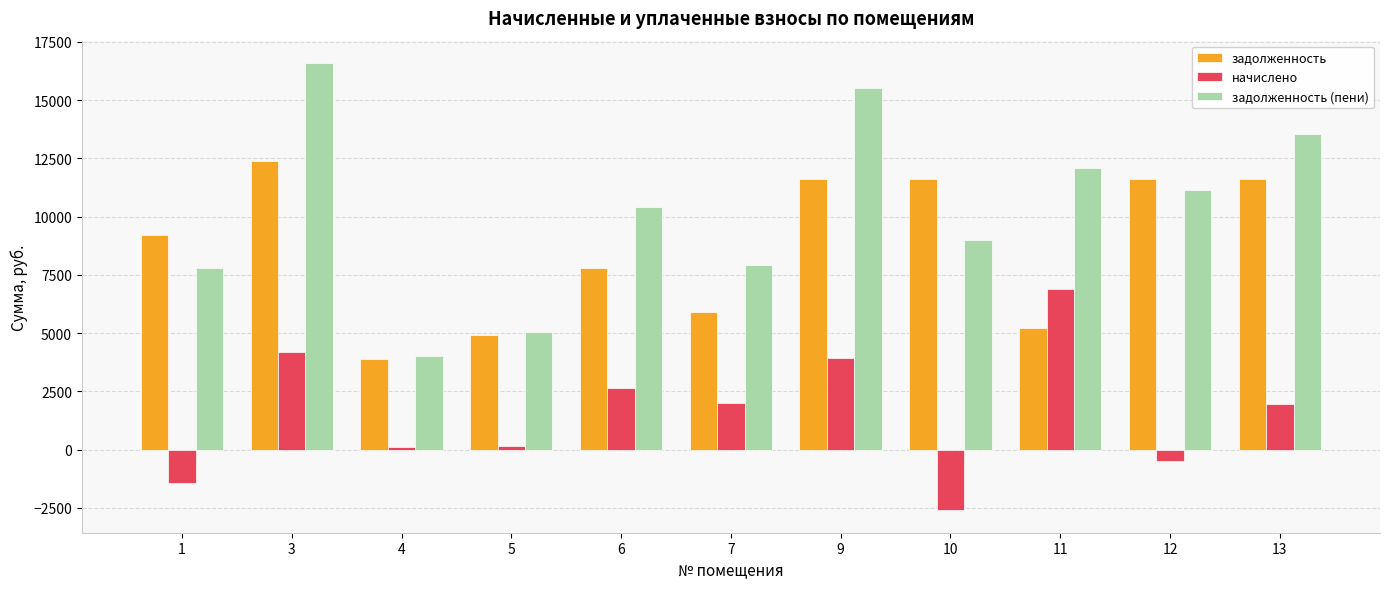

At 9, list the series in order from smallest to largest.

начислено, задолженность, задолженность (пени)